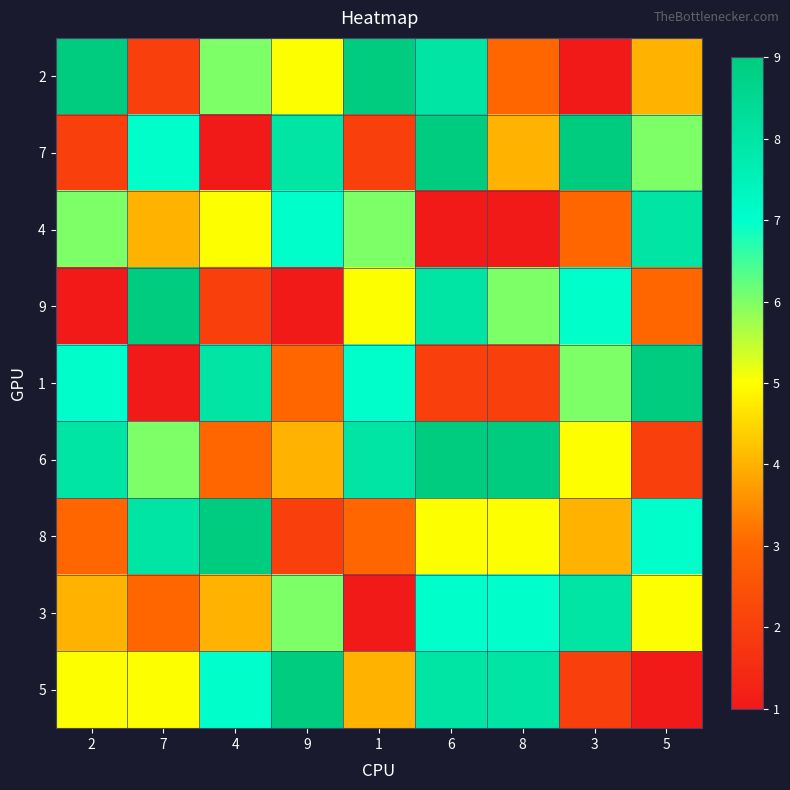

Reading left to right, transcribe all the data shown in this chart.

2: 2=9	7=2	4=6	9=5	1=9	6=8	8=3	3=1	5=4
7: 2=2	7=7	4=1	9=8	1=2	6=9	8=4	3=9	5=6
4: 2=6	7=4	4=5	9=7	1=6	6=1	8=1	3=3	5=8
9: 2=1	7=9	4=2	9=1	1=5	6=8	8=6	3=7	5=3
1: 2=7	7=1	4=8	9=3	1=7	6=2	8=2	3=6	5=9
6: 2=8	7=6	4=3	9=4	1=8	6=9	8=9	3=5	5=2
8: 2=3	7=8	4=9	9=2	1=3	6=5	8=5	3=4	5=7
3: 2=4	7=3	4=4	9=6	1=1	6=7	8=7	3=8	5=5
5: 2=5	7=5	4=7	9=9	1=4	6=8	8=8	3=2	5=1